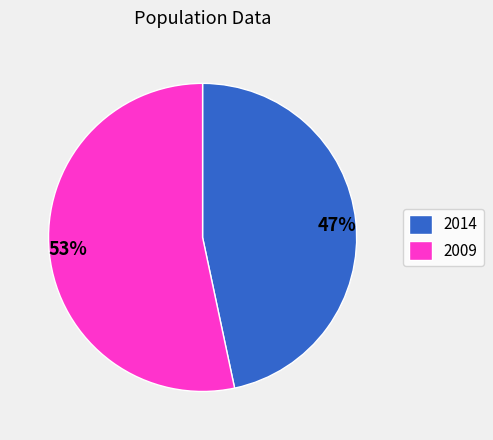

To the nearest percent, what is the combined percentage of 2009 and 2014?

100%